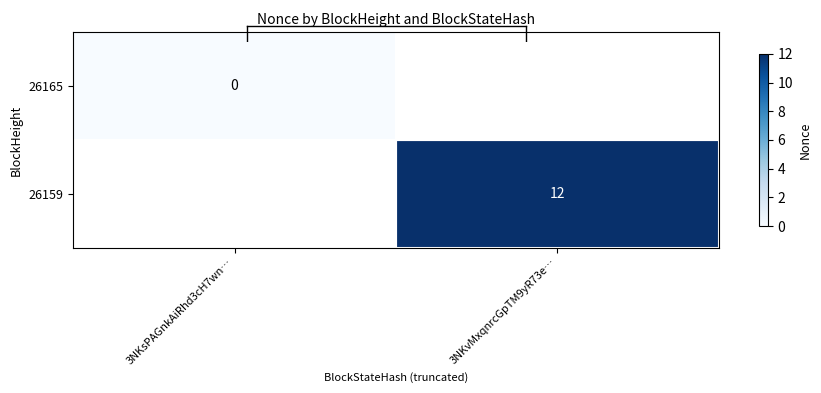

List the labels in order of 26159 value, smallest first.

3NKsPAGnkAiRhd3cH7wn…, 3NKvMxqnrcGpTM9yR73e…